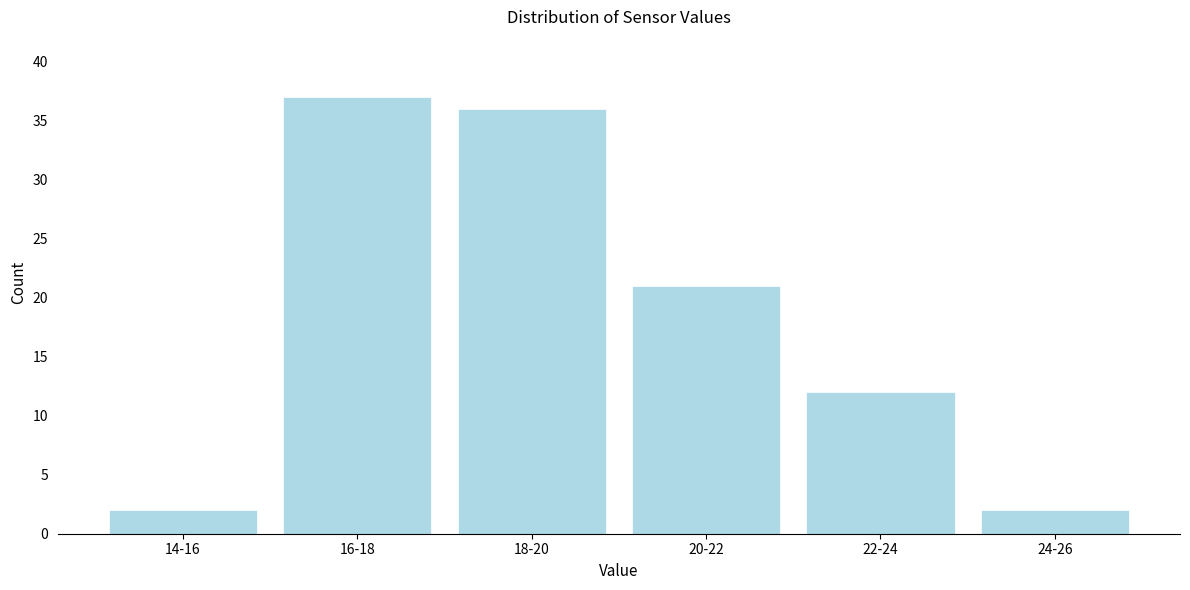

Reading left to right, extract all data points from this chart.

14-16=2	16-18=37	18-20=36	20-22=21	22-24=12	24-26=2